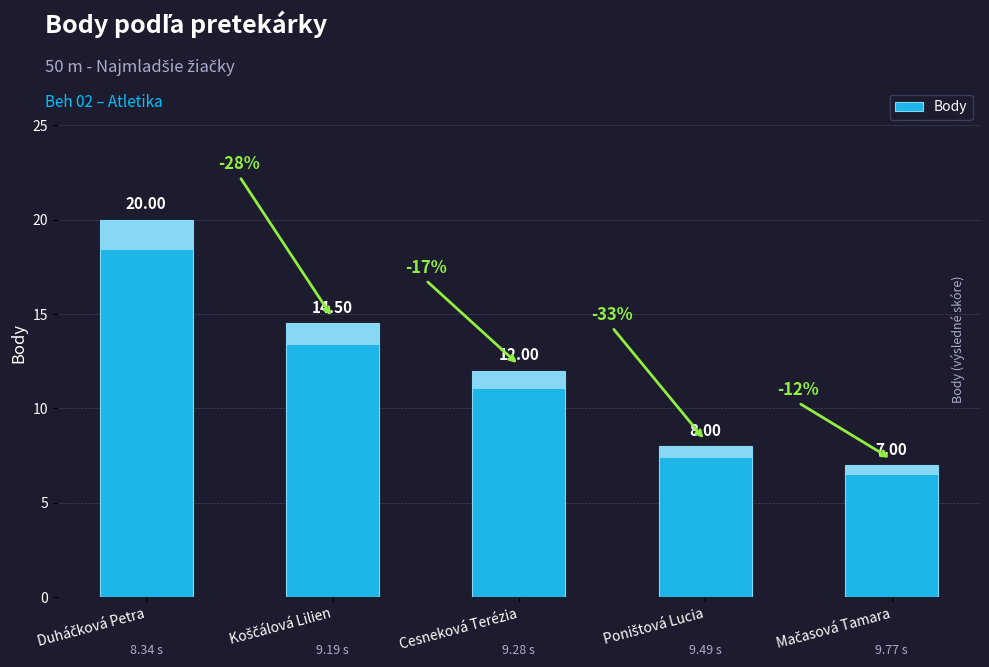

Reading right to left, extract all data points from this chart.

7.0	8.0	12.0	14.5	20.0